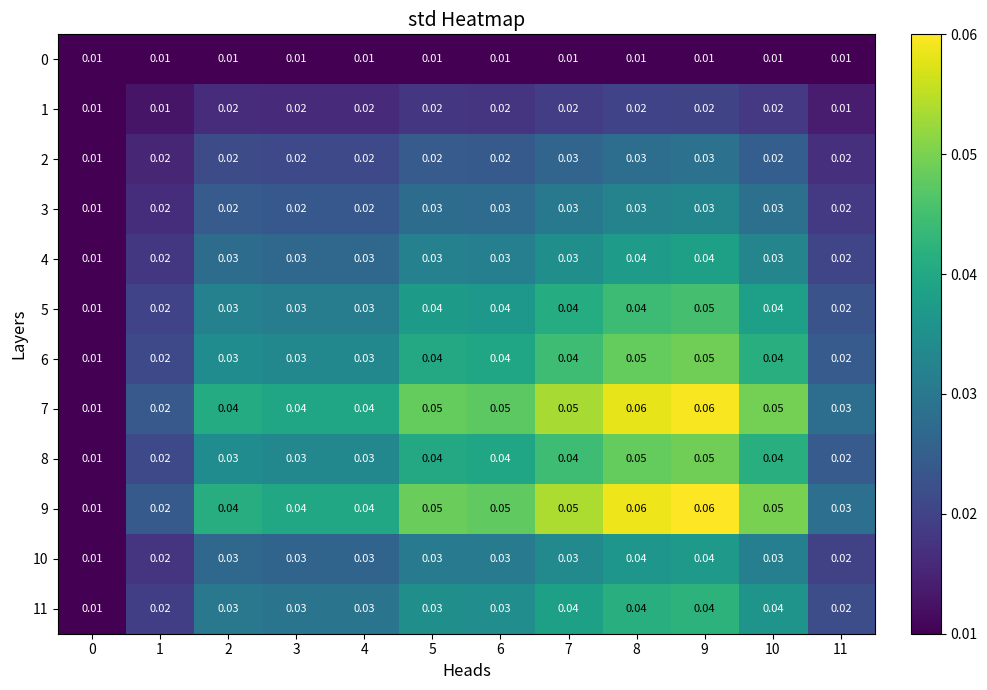

Is the value of 2 at 0 greater than the value of 1 at 9?

No